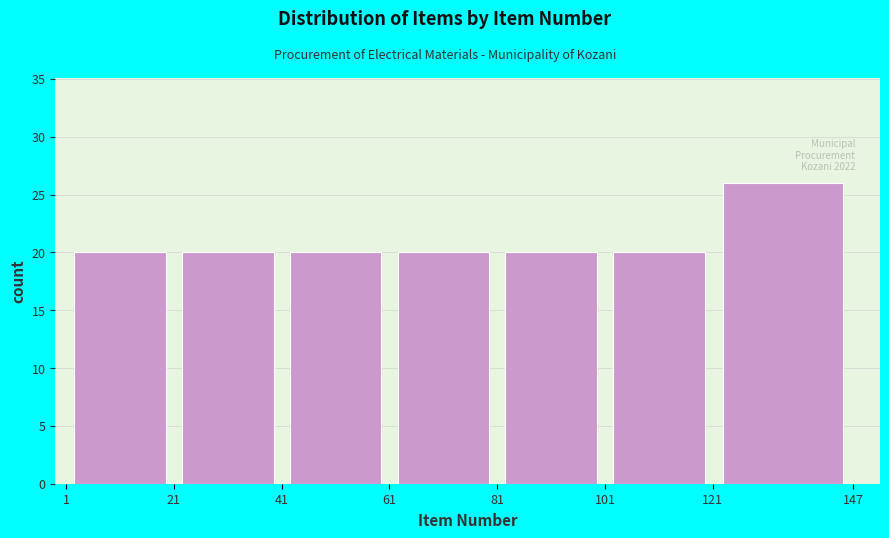

Which range on the x-axis has the tallest bar?

121 to 147